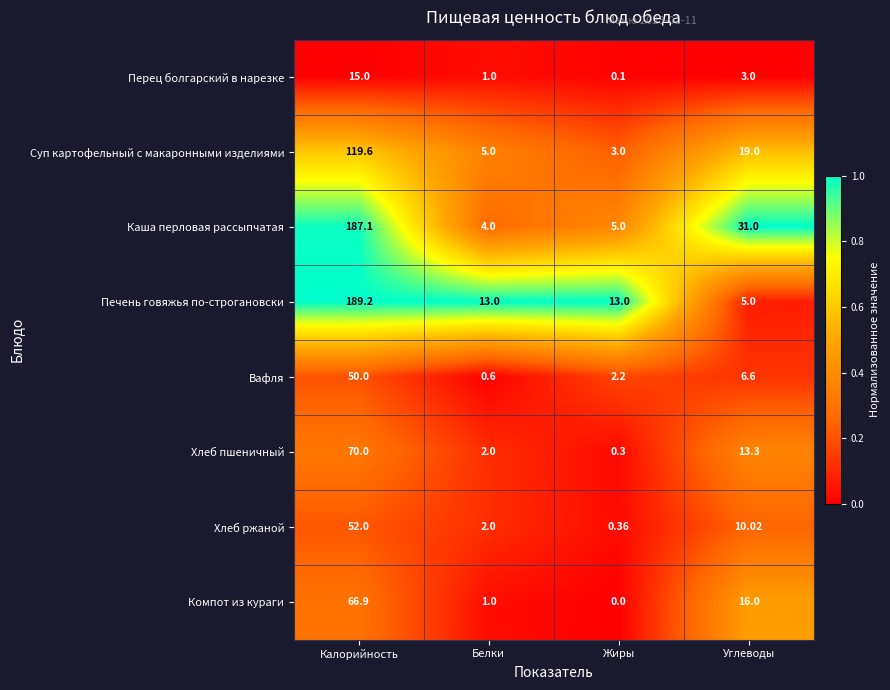

Which series has the largest range (max minus min)?

Печень говяжья по-строгановски